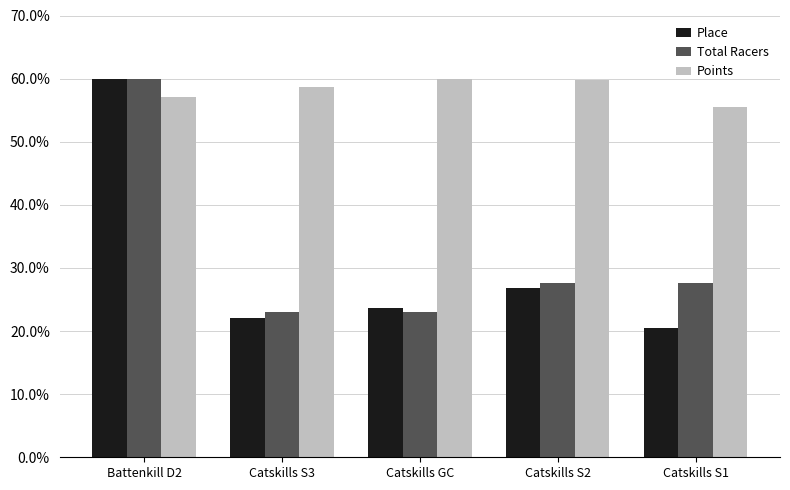

How many groups of bars are there?

5